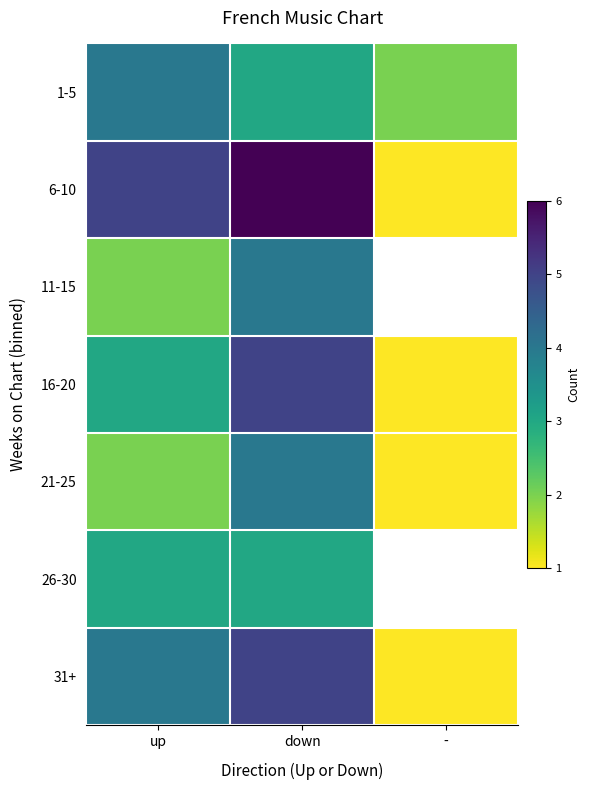

Rank the series at - from lowest to highest value.

6-10, 11-15, 16-20, 21-25, 26-30, 31+, 1-5